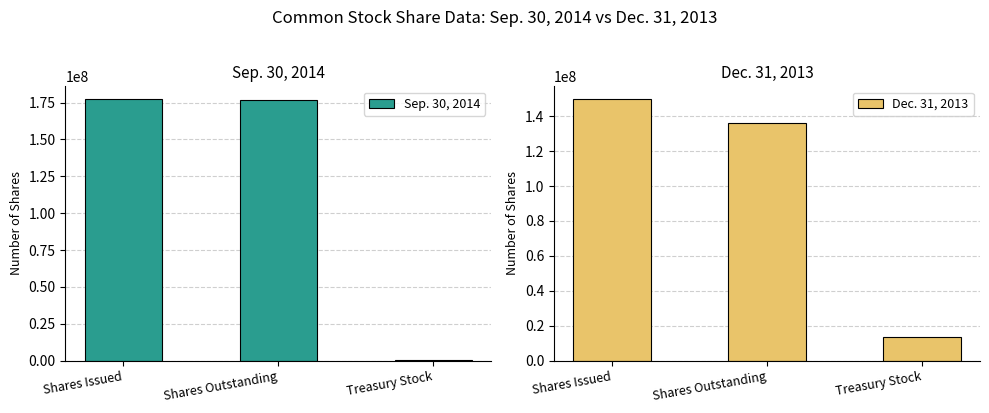

Which series has the largest total across all categories?

Sep. 30, 2014